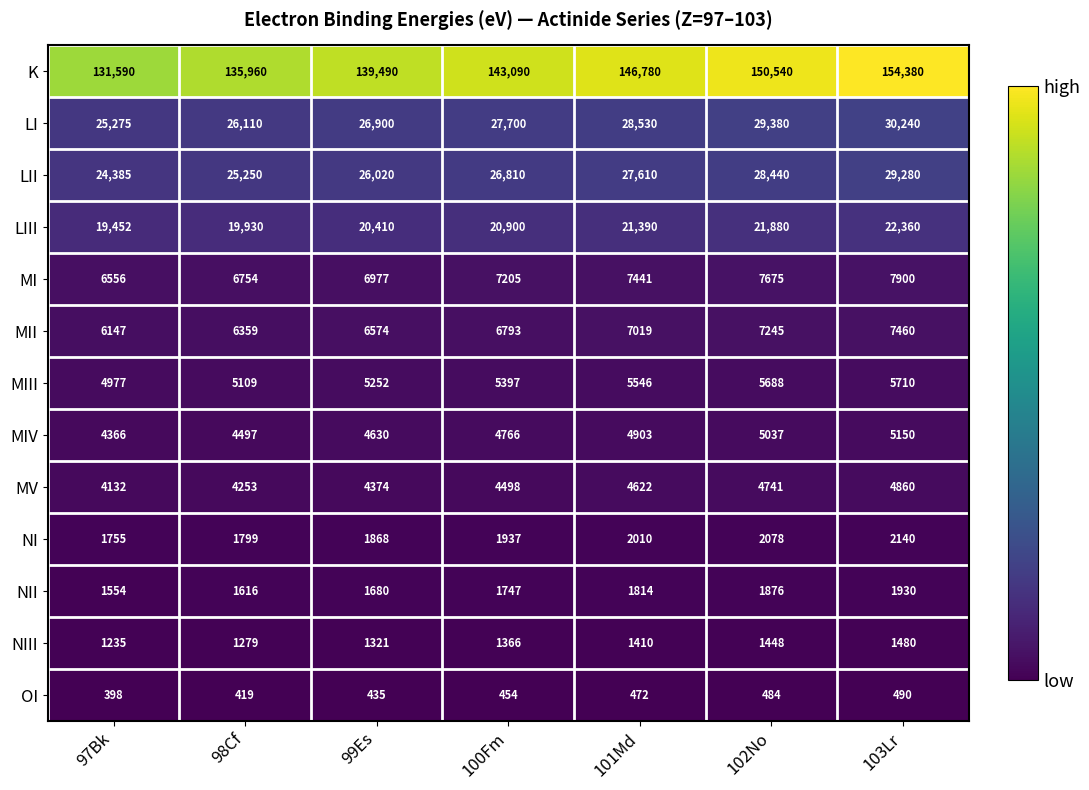

At which category does the chart reach its minimum across all series?

97Bk